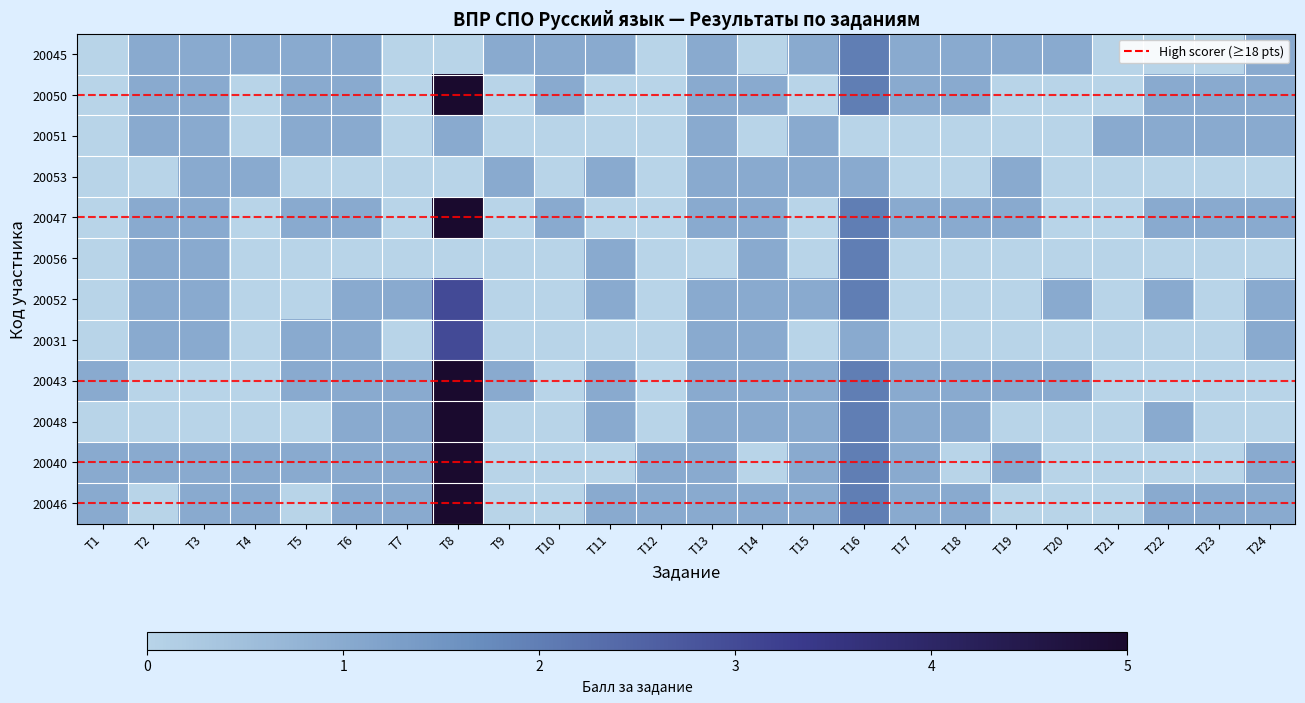

What is the difference between the maximum and minimum values in the 20052 series?

3